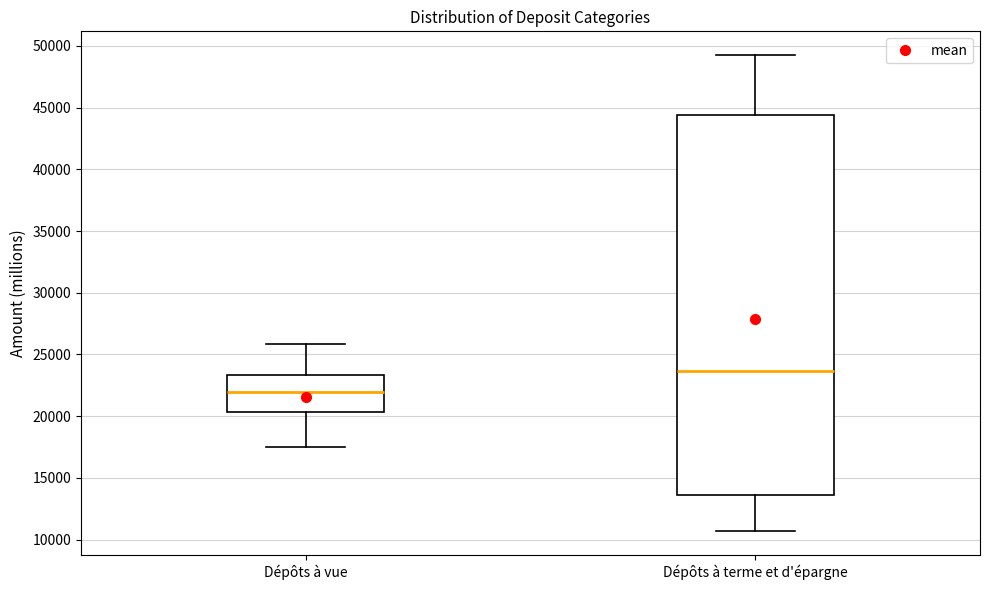

Reading left to right, read every box against the y-axis: the position of its median line, the range the box covers, and the ends of its whiskers. The values are not printed on the chart, so give them approximately, as read against the axis.

Dépôts à vue: median 22000, box 20500 to 23500, whiskers 17500 to 26000
Dépôts à terme et d'épargne: median 23500, box 13500 to 44500, whiskers 10500 to 49000